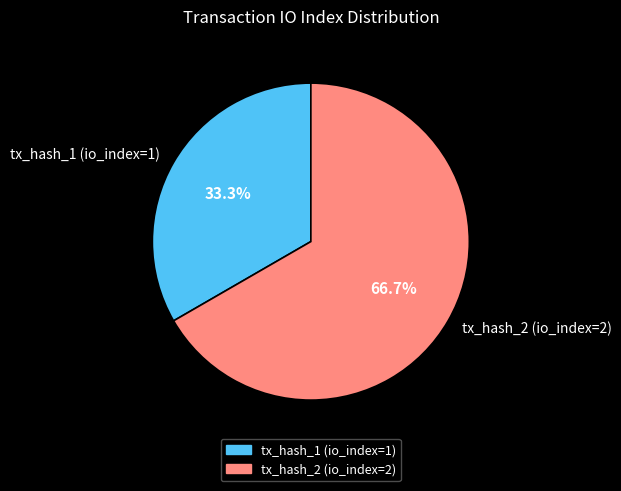

Approximately how many times larger is the value at tx_hash_1 (io_index=1) compared to tx_hash_2 (io_index=2)?

0.5